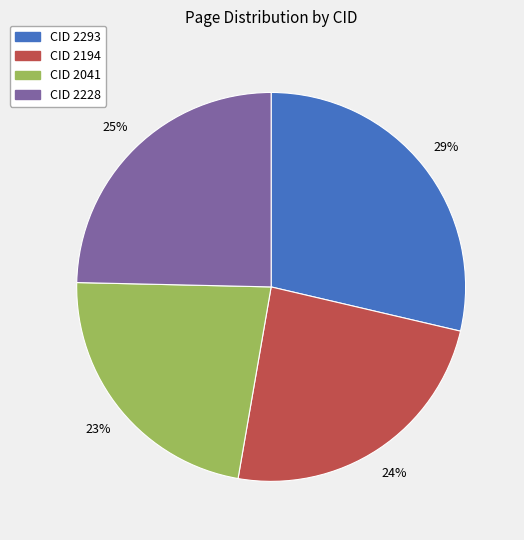

What is the smallest slice in the pie chart?

CID 2041